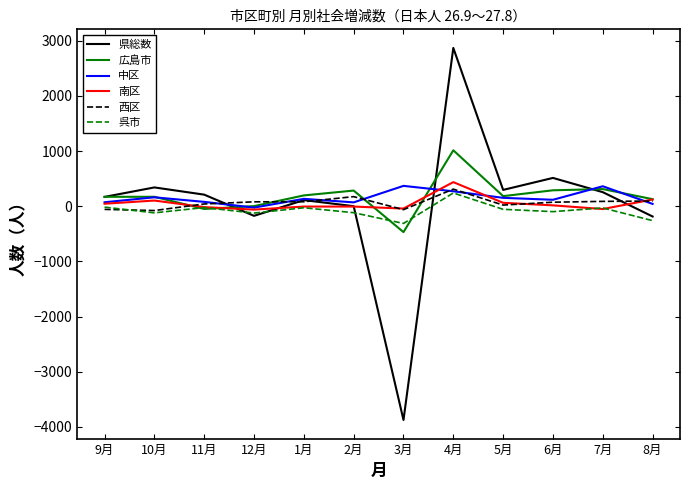

Where is 県総数 nearest to the value -503?

8月